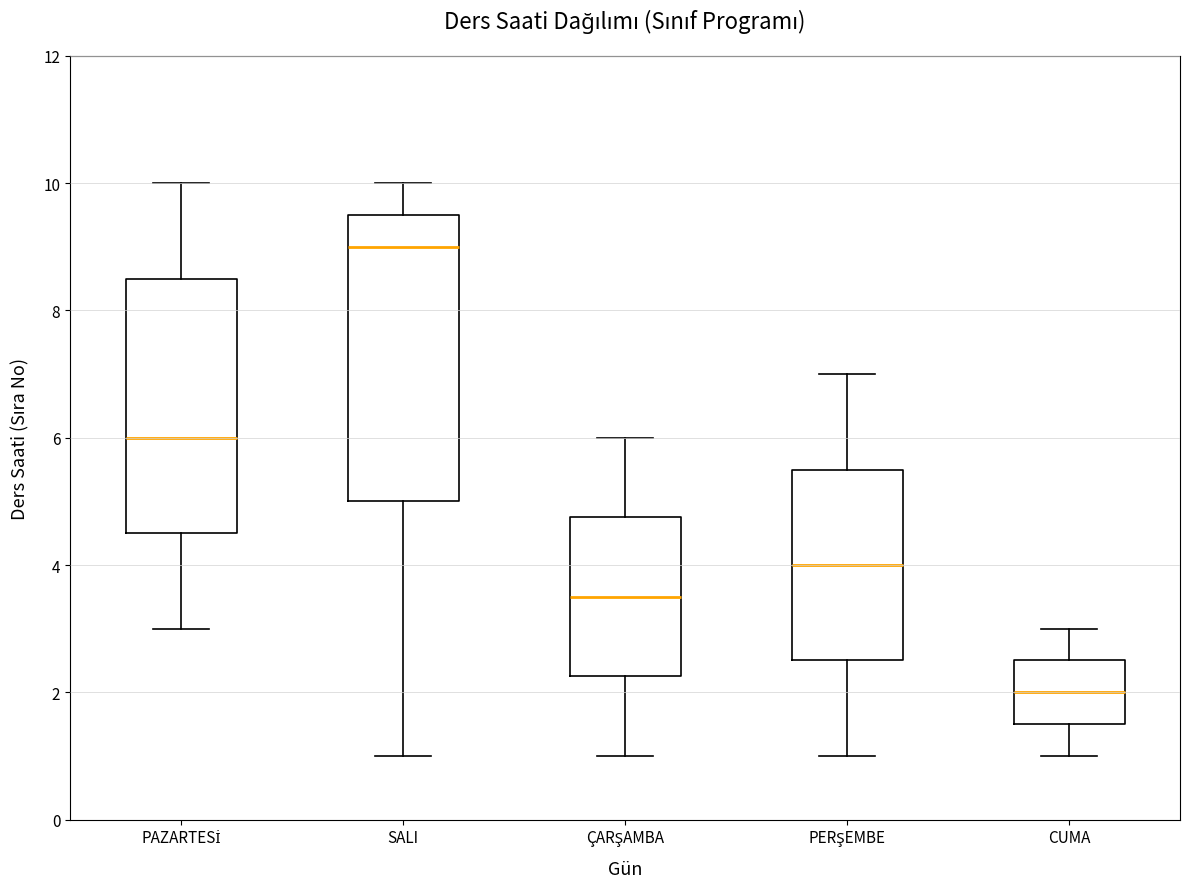

Reading left to right, transcribe this box plot: for each box, give where its median line is, the range the box spans, and where its two whiskers end, as read against the y-axis. The values are not printed on the chart, so give them approximately, as read against the axis.

PAZARTESİ: median 6.0, box 4.6 to 8.6, whiskers 3.0 to 10.0
SALI: median 9.0, box 5.0 to 9.6, whiskers 1.0 to 10.0
ÇARŞAMBA: median 3.6, box 2.2 to 4.8, whiskers 1.0 to 6.0
PERŞEMBE: median 4.0, box 2.6 to 5.6, whiskers 1.0 to 7.0
CUMA: median 2.0, box 1.6 to 2.6, whiskers 1.0 to 3.0